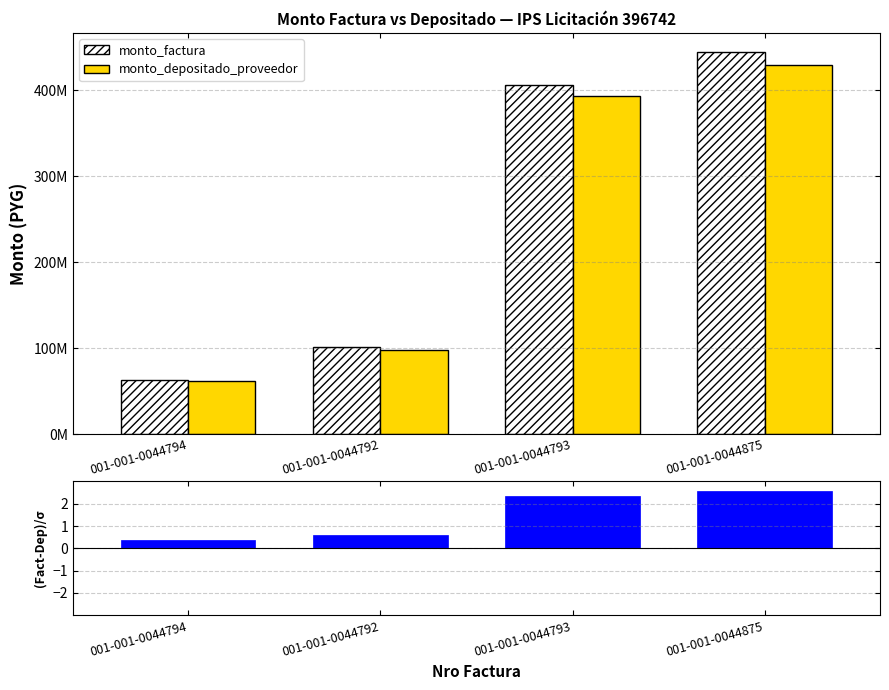

How many data points in monto_depositado_proveedor are above 392911390?

1